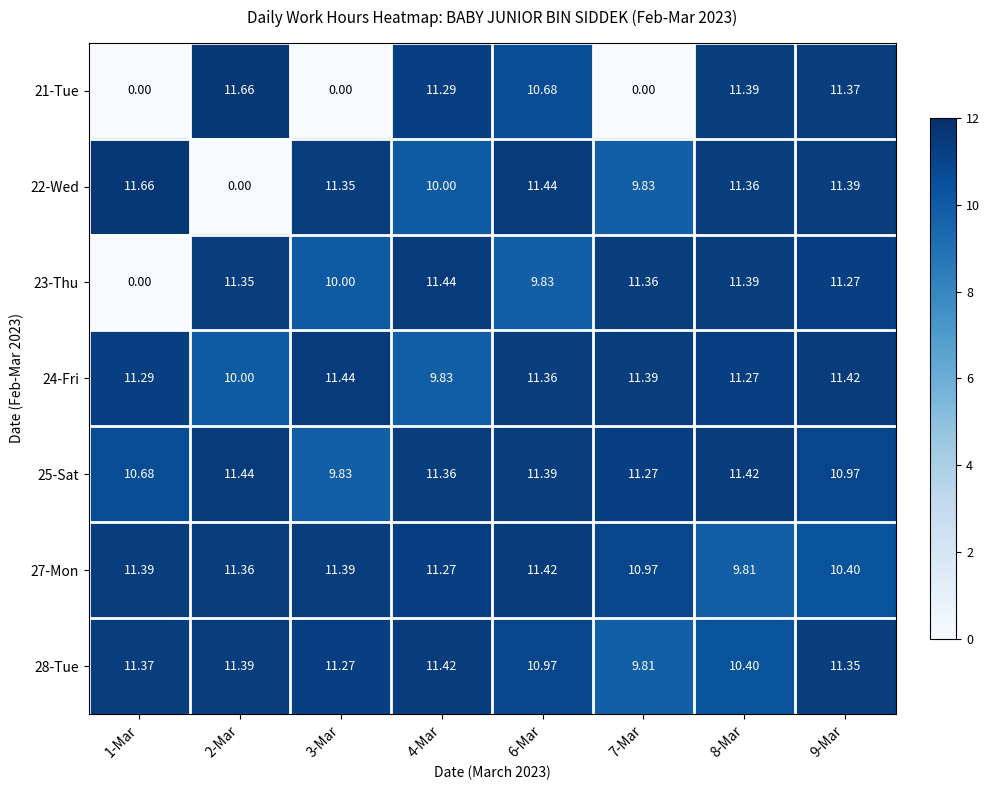

Count the number of categories in the chart.

8